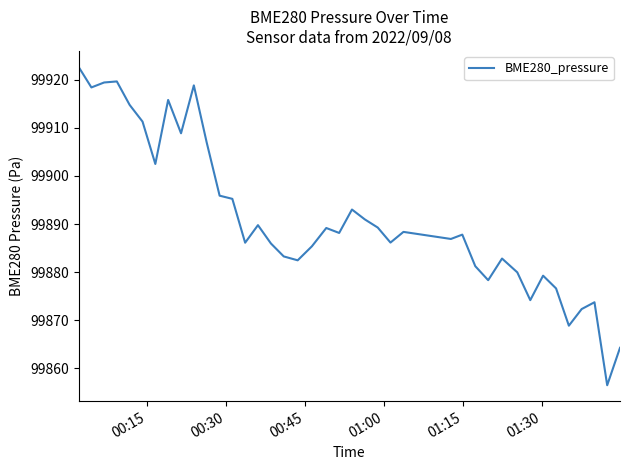

What is the difference between the maximum and minimum values?

66.2